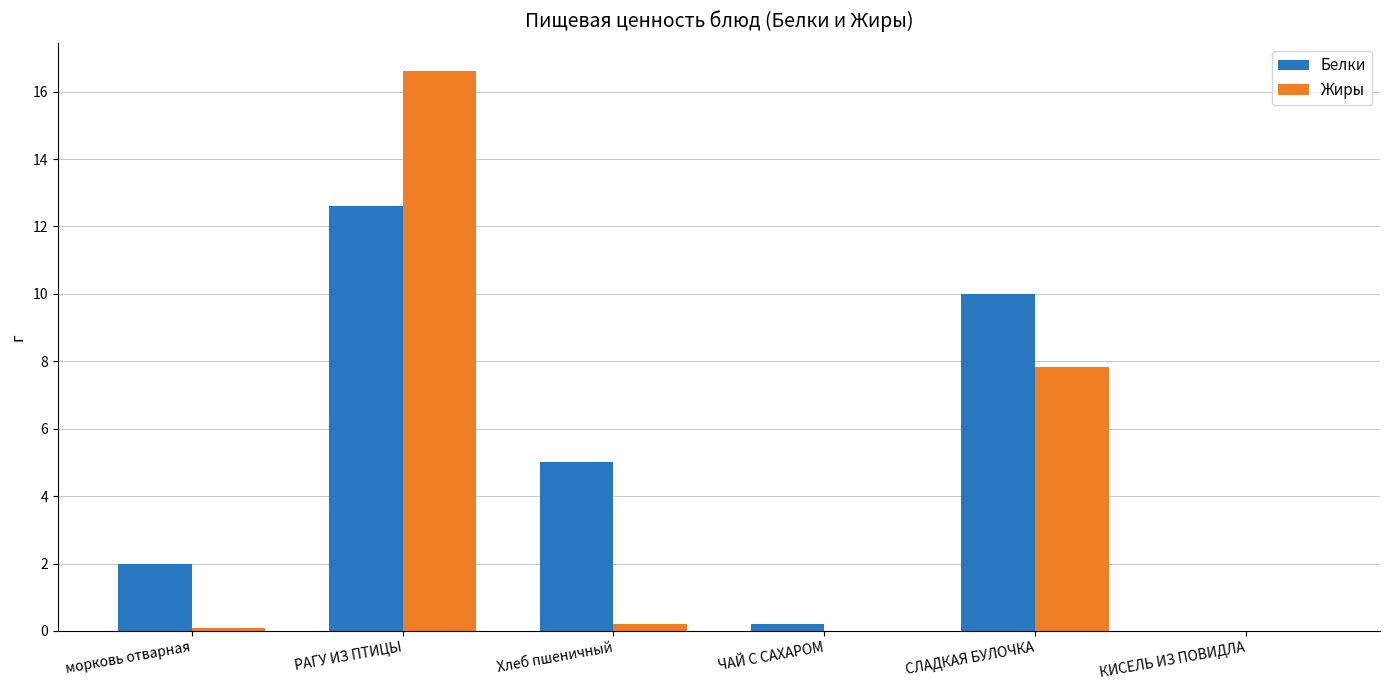

How many data points does each series have?

6